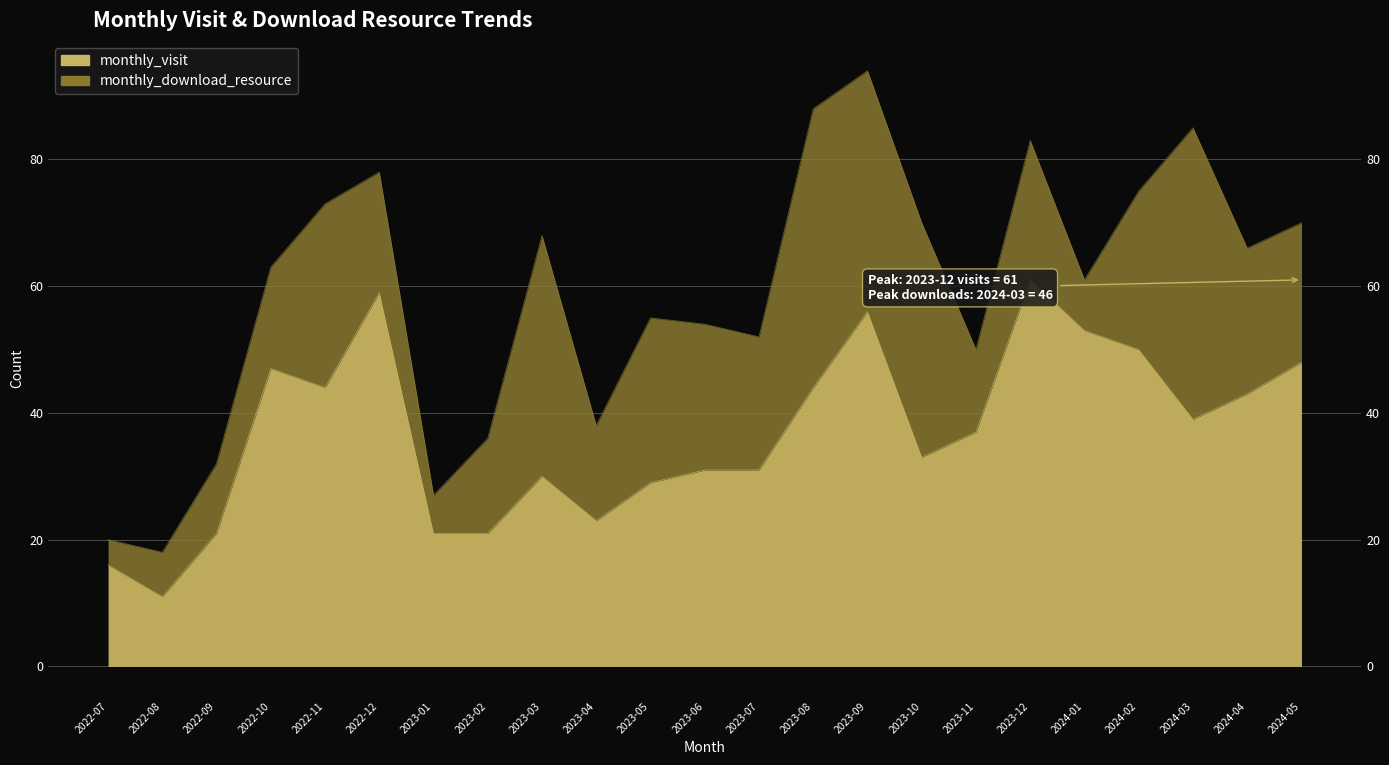

How many interior local valleys (lower than both neighbors) does the data have?

5